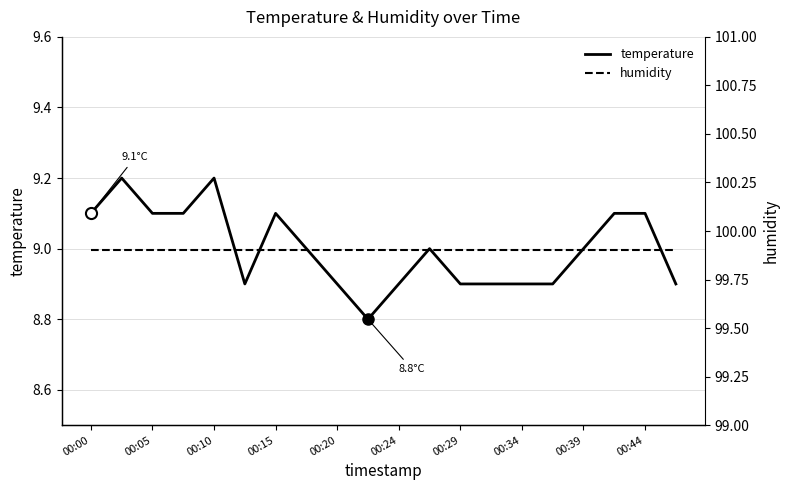

True or false: temperature and humidity cross at least once.

False